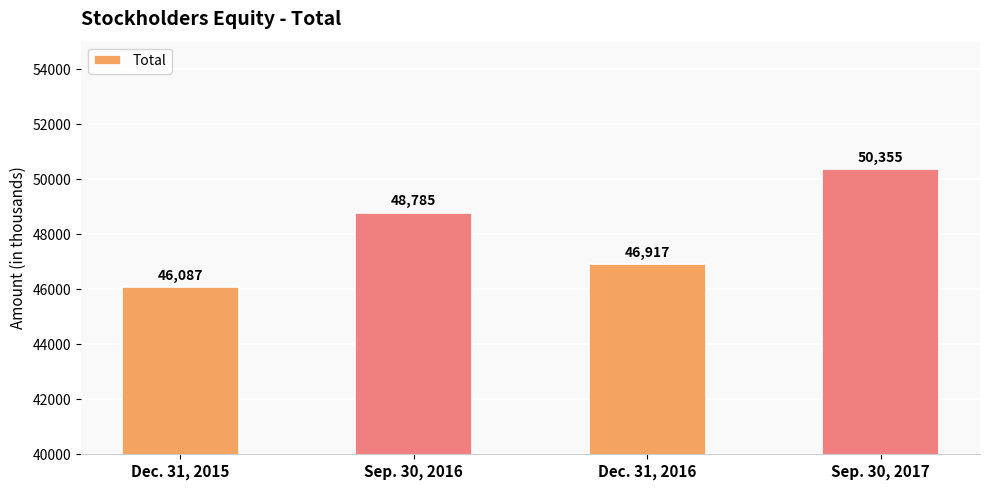

How many categories are shown in the chart?

4